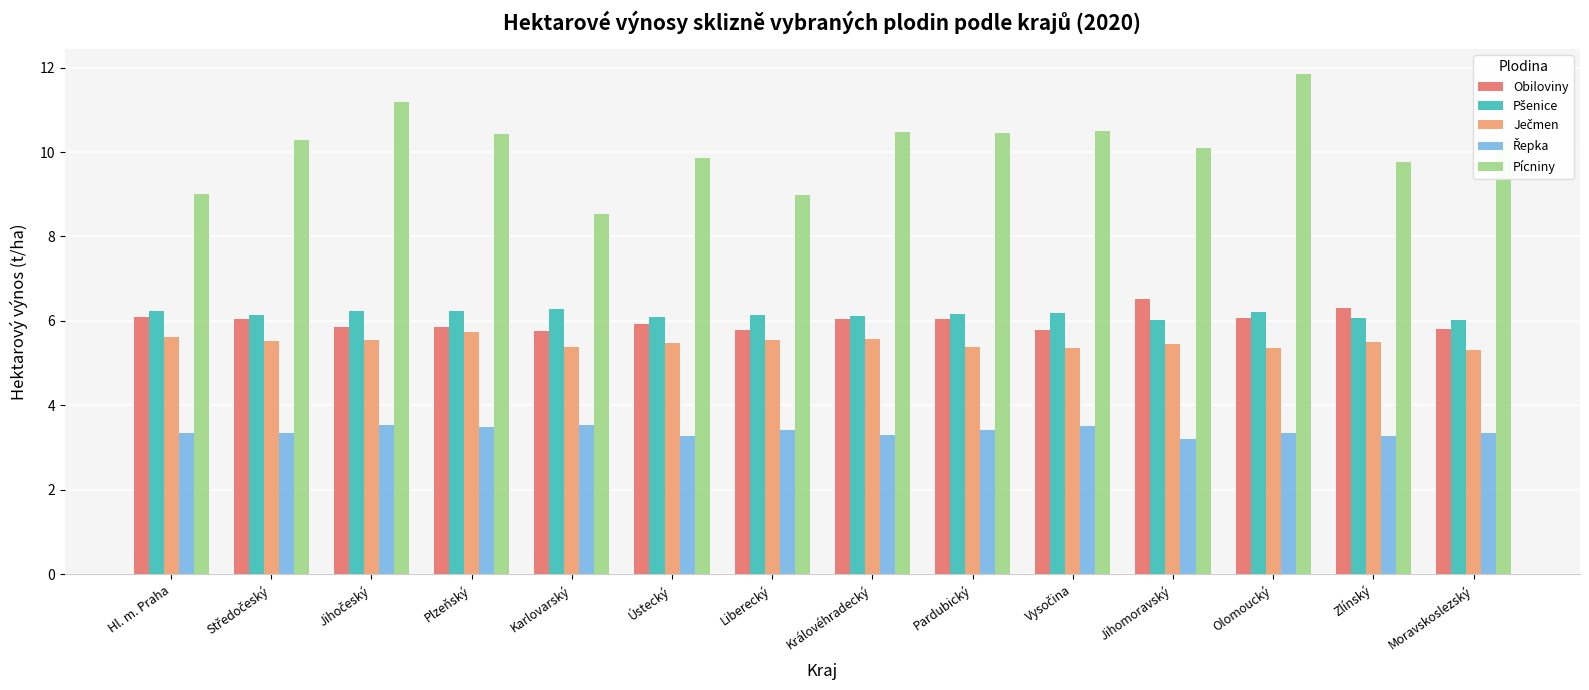

What position from the left is Ústecký?

6